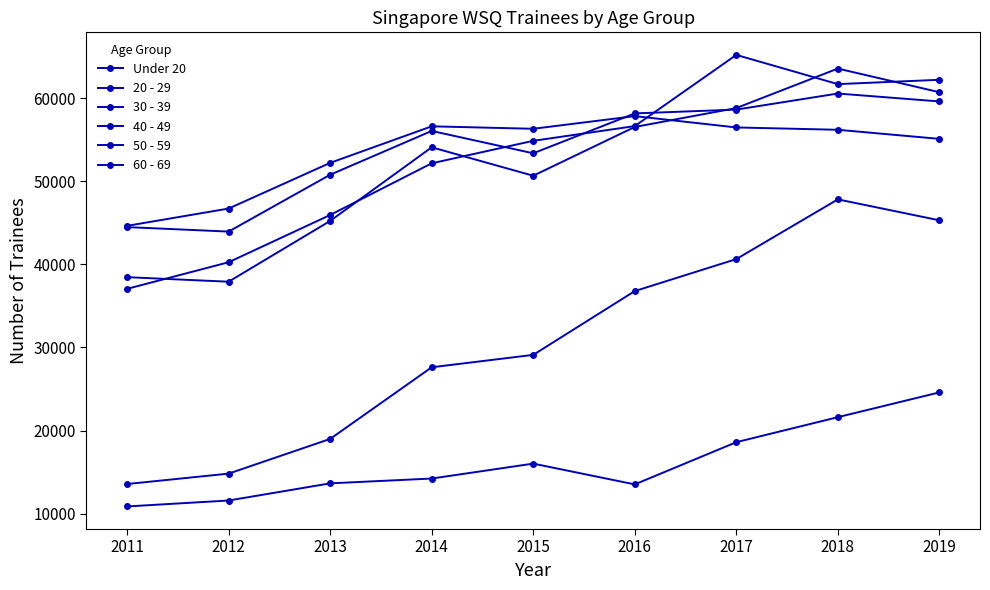

What is the lowest value of the 40 - 49 series?

43950